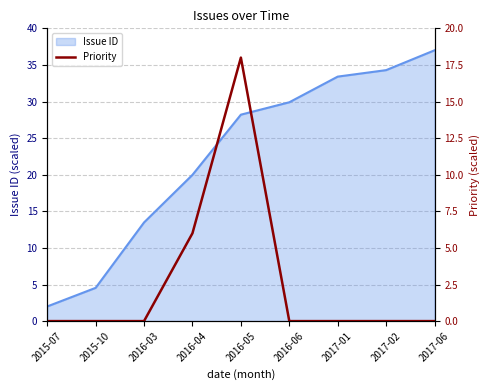

Reading left to right, transcribe all the data shown in this chart.

2015-07=0	2015-10=0	2016-03=0	2016-04=6	2016-05=18	2016-06=0	2017-01=0	2017-02=0	2017-06=0